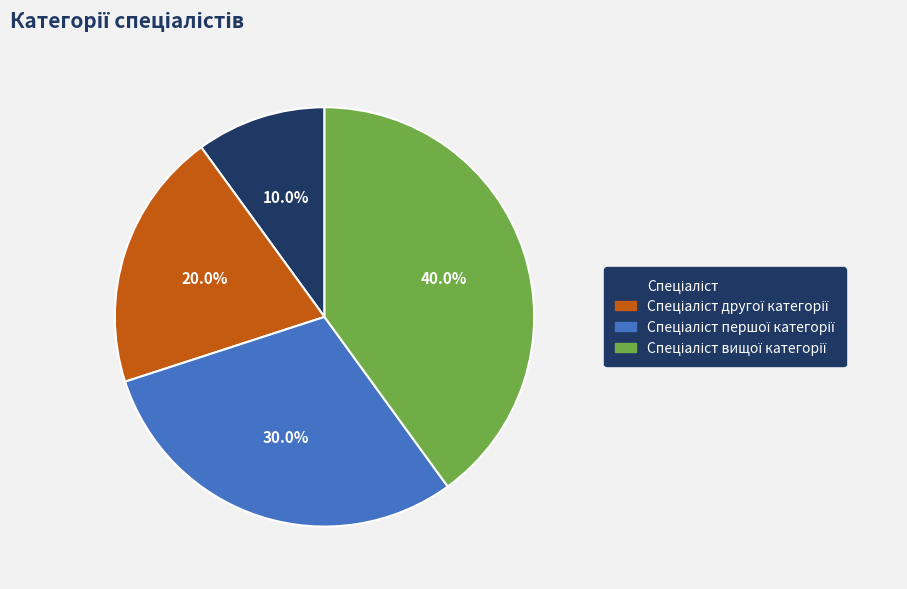

How many slices are in this pie chart?

4